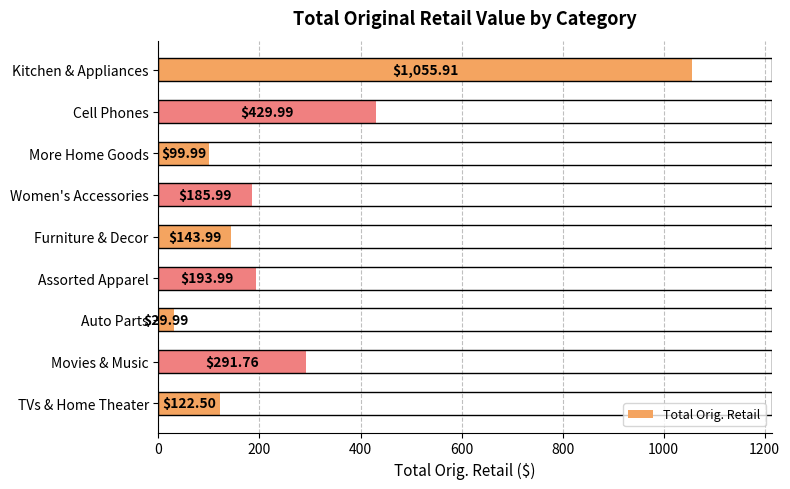

What is the label of the 1st bar from the bottom?

TVs & Home Theater